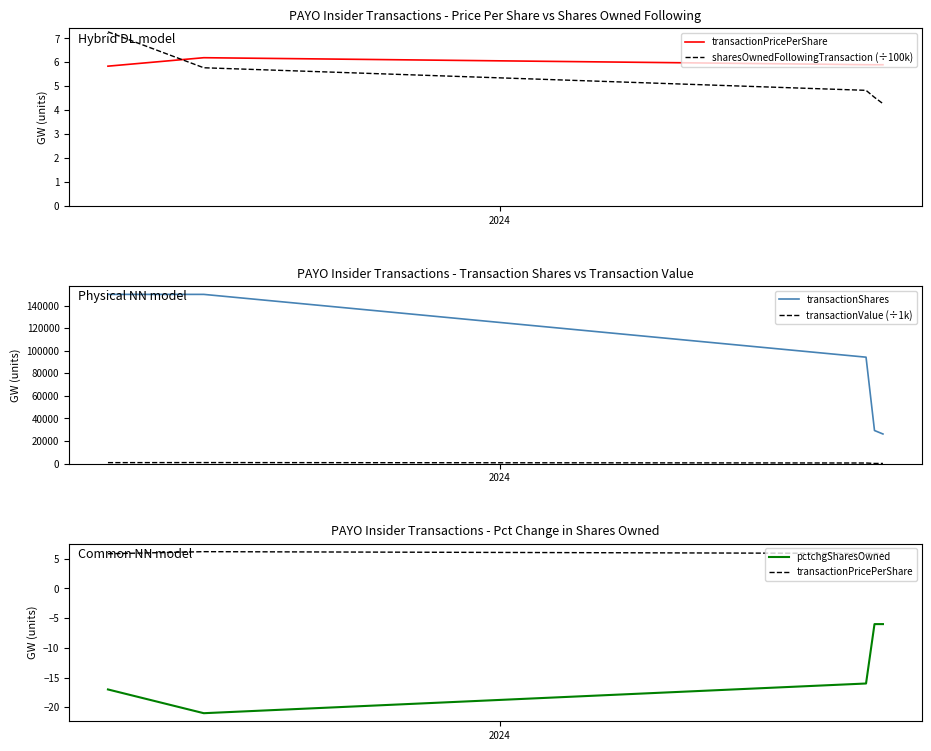

What is the label of the 2nd point from the left?

2024